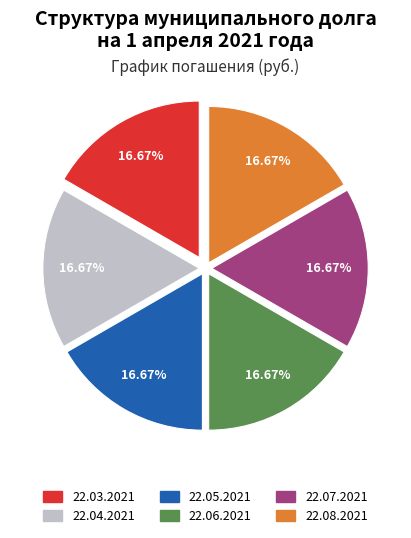

Is there a majority slice in this chart?

No